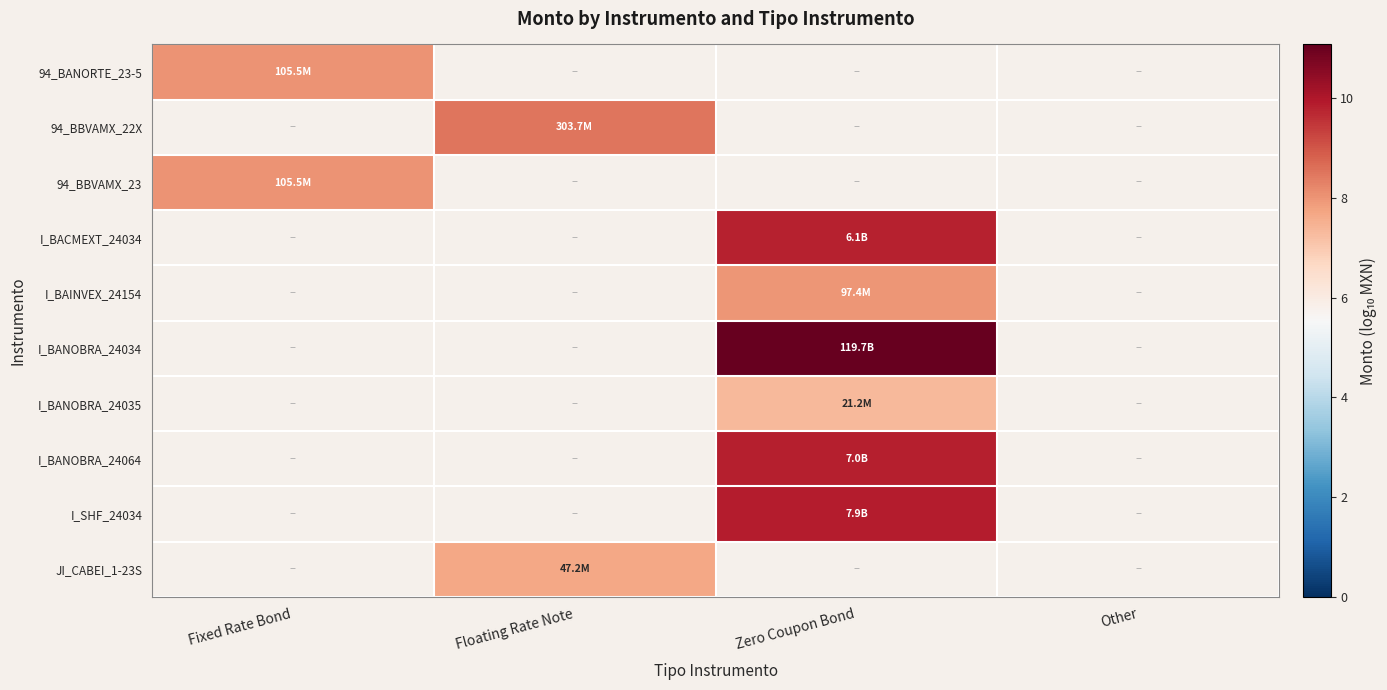

Is the value of 94_BBVAMX_22X at Zero Coupon Bond greater than the value of 94_BBVAMX_23 at Other?

No